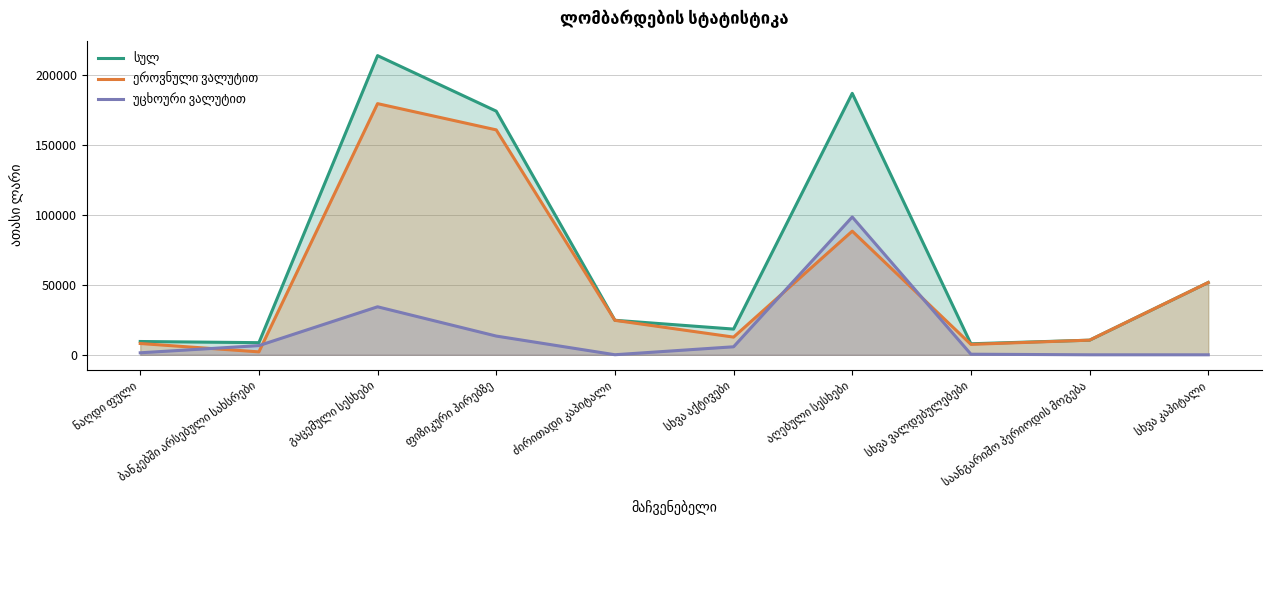

True or false: სულ and ეროვნული ვალუტით cross at least once.

True